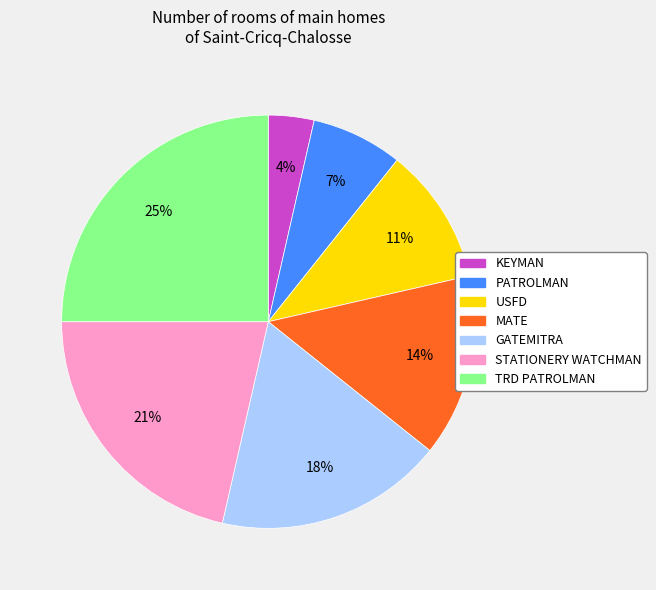

True or false: KEYMAN accounts for 12% of the total.

False